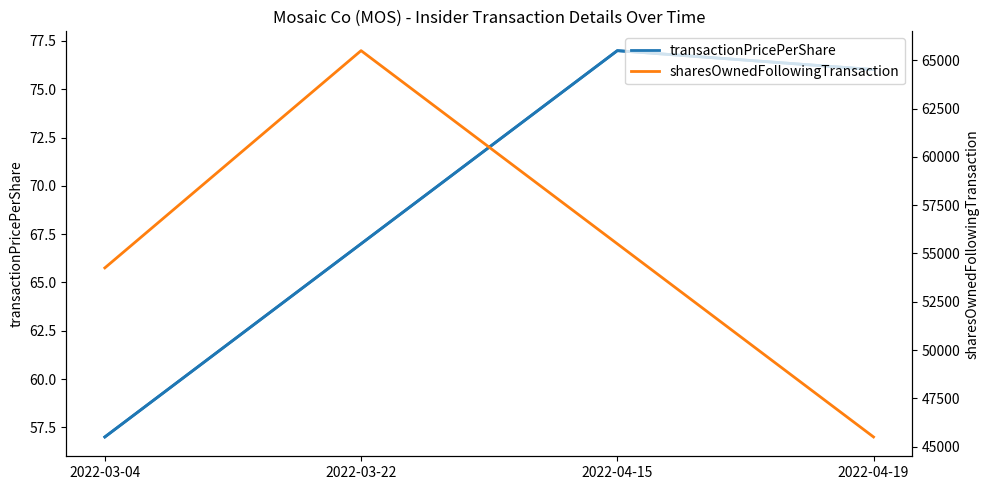

The transactionPricePerShare series shows 67.0 at 2022-03-22. True or false?

True